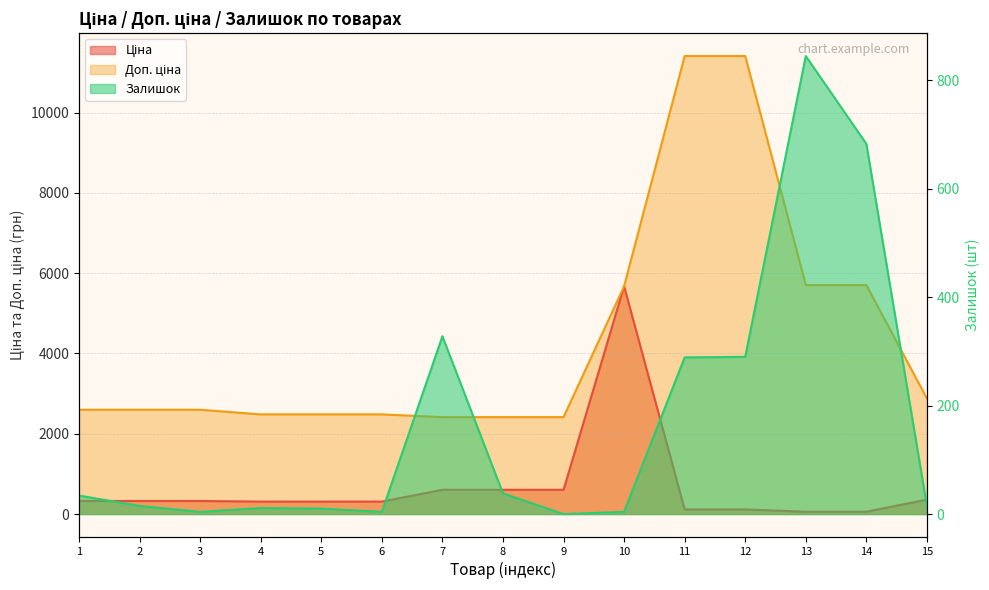

Read the Залишок value at 10.

4.0